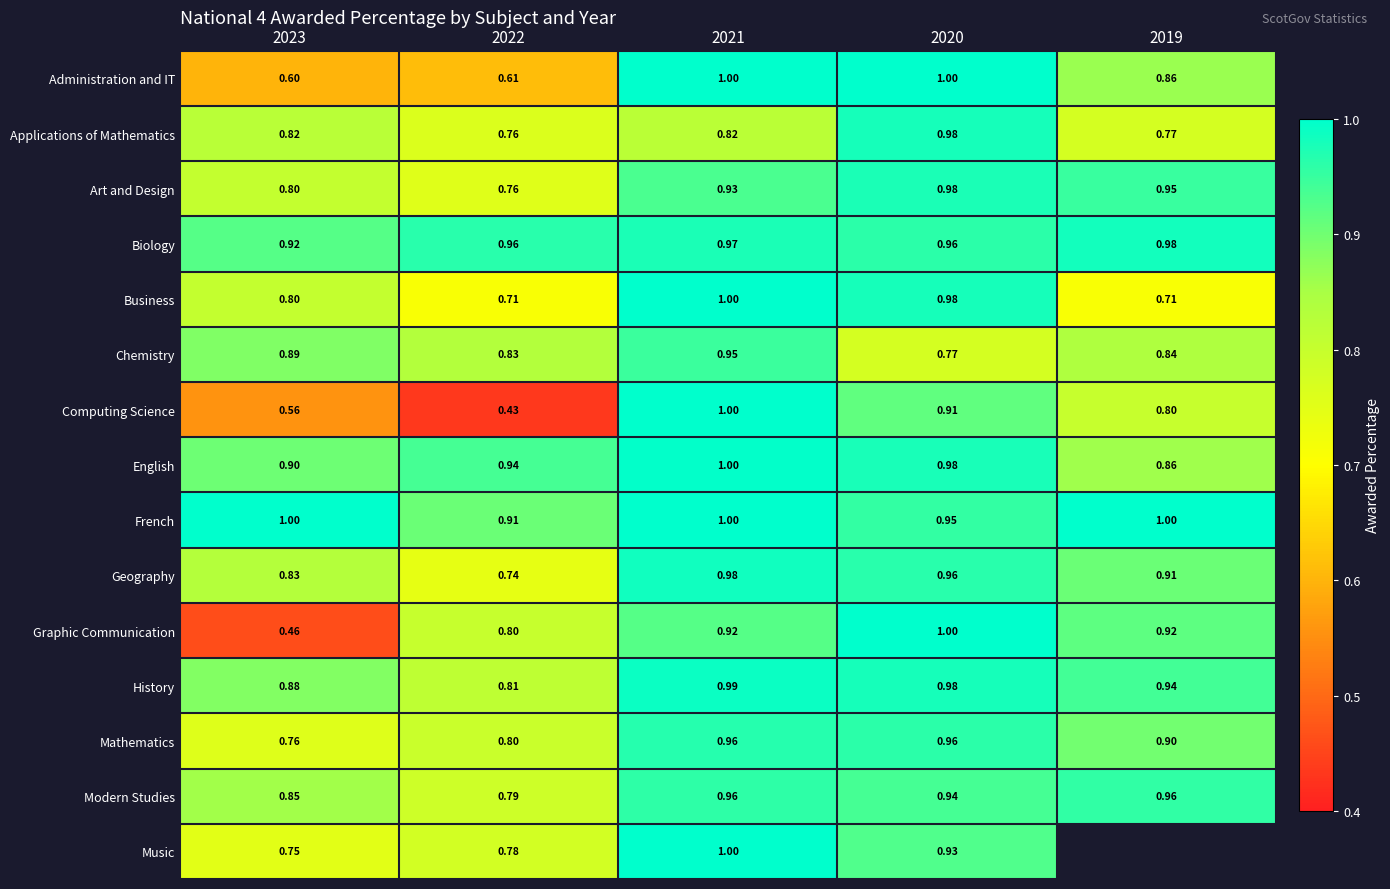

Where is History nearest to the value 0?

2022